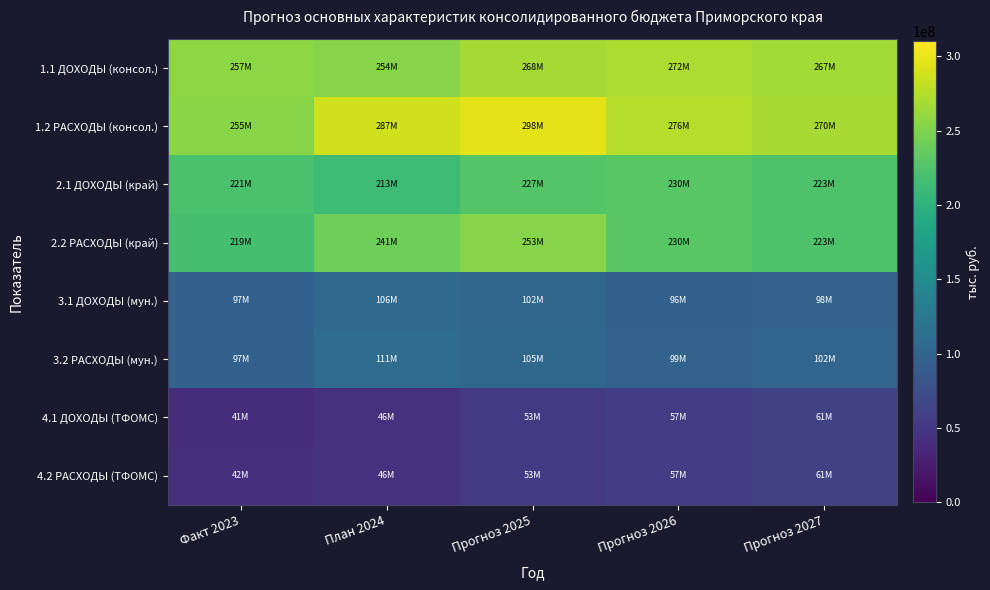

Reading left to right, extract all data points from this chart.

1.1 ДОХОДЫ (консол.): Факт 2023=257455251.9	План 2024=254183332.5	Прогноз 2025=268475378.6	Прогноз 2026=272441420.4	Прогноз 2027=266789024.0
1.2 РАСХОДЫ (консол.): Факт 2023=255201409.5	План 2024=287227249.6	Прогноз 2025=297737645.7	Прогноз 2026=275526365.5	Прогноз 2027=270001330.1
2.1 ДОХОДЫ (край): Факт 2023=220713511.7	План 2024=213063305.8	Прогноз 2025=226837860.1	Прогноз 2026=229762964.0	Прогноз 2027=223043606.2
2.2 РАСХОДЫ (край): Факт 2023=218669379.0	План 2024=241475032.2	Прогноз 2025=253441870.0	Прогноз 2026=229762964.0	Прогноз 2027=223043606.2
3.1 ДОХОДЫ (мун.): Факт 2023=96743982.8	План 2024=106273116.4	Прогноз 2025=101848671.9	Прогноз 2026=95833335.2	Прогноз 2027=98427388.3
3.2 РАСХОДЫ (мун.): Факт 2023=96534273.1	План 2024=110905307.1	Прогноз 2025=104506929.2	Прогноз 2026=98918280.3	Прогноз 2027=101639694.4
4.1 ДОХОДЫ (ТФОМС): Факт 2023=40832625.8	План 2024=45550826.8	Прогноз 2025=53203742.3	Прогноз 2026=56710514.6	Прогноз 2027=60586536.0
4.2 РАСХОДЫ (ТФОМС): Факт 2023=41745874.2	План 2024=45550826.8	Прогноз 2025=53203742.3	Прогноз 2026=56710514.6	Прогноз 2027=60586536.0